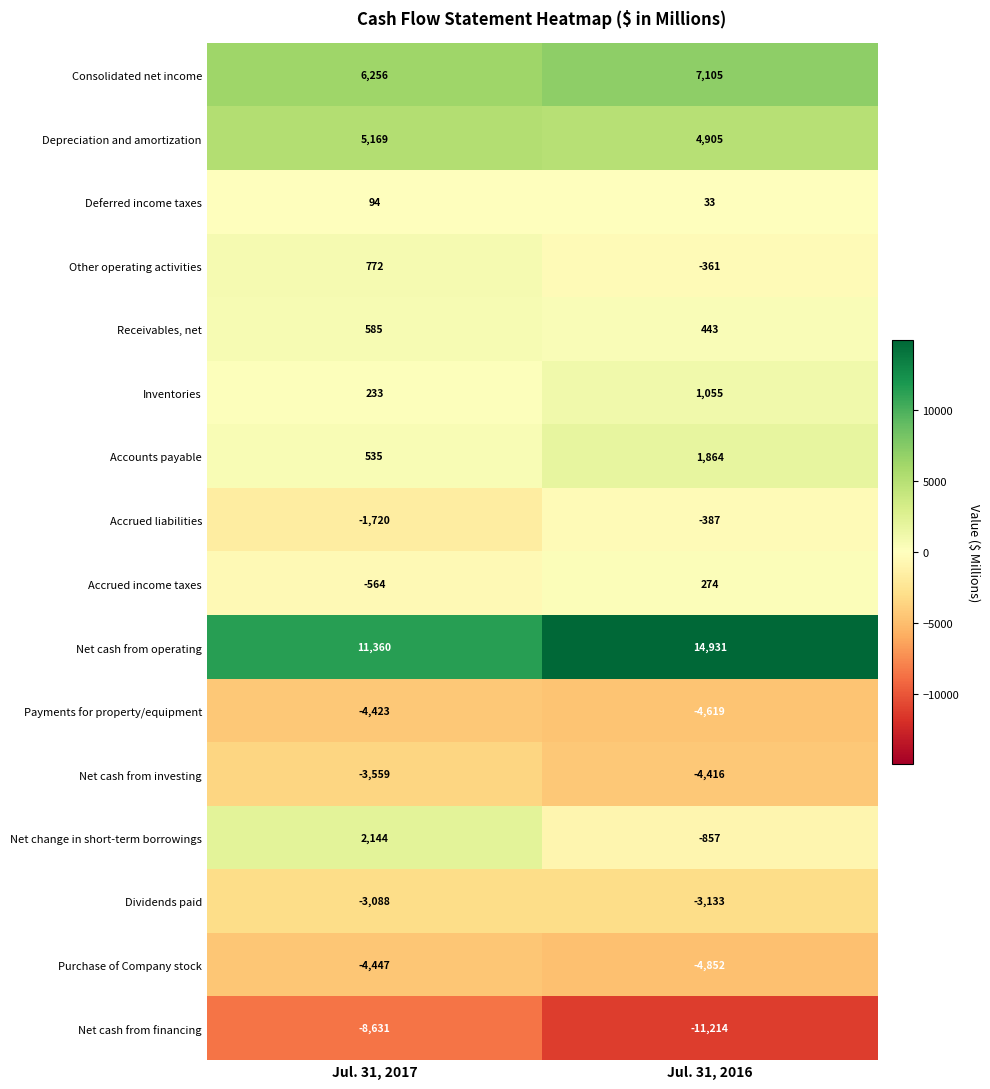

What is the sum of all Receivables, net values?

1028